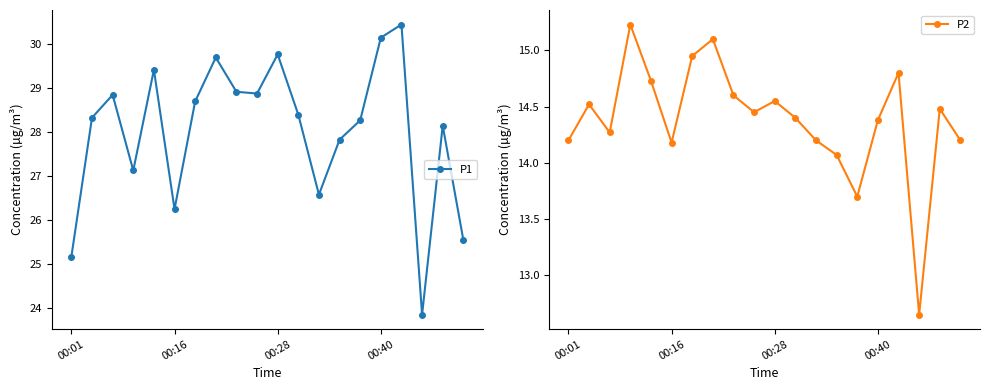

What is the minimum value for P1?

23.9